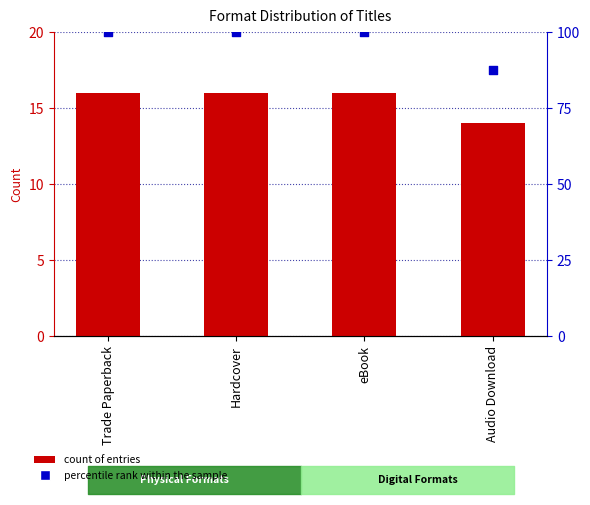

Which series reaches the minimum Y coordinate?

Count